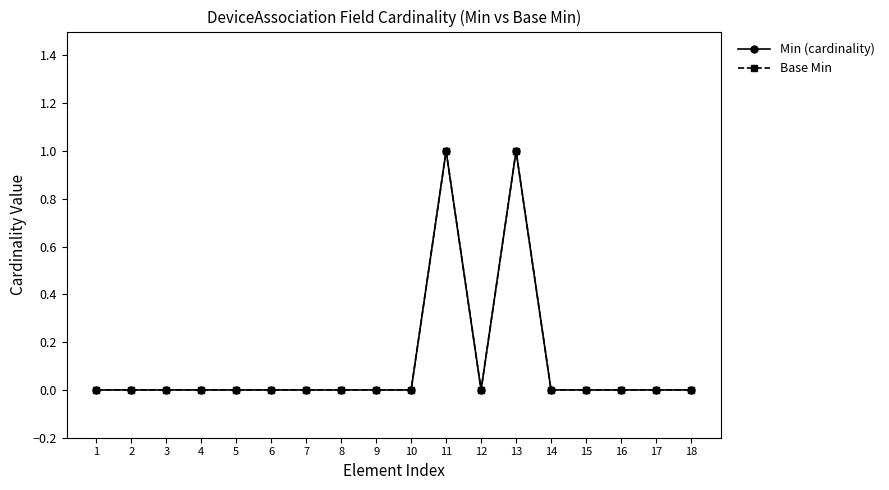

Does the chart have visible grid lines?

No